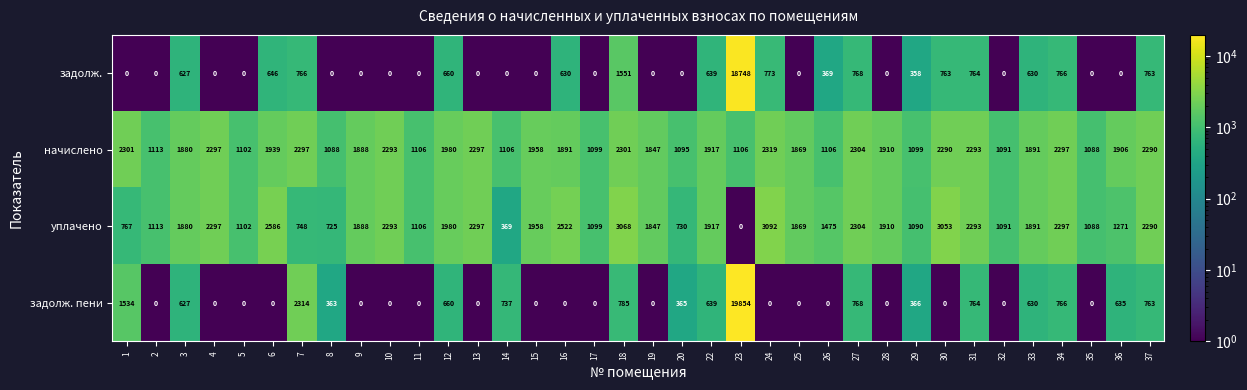

What is the average value of the задолж. пени series?

905